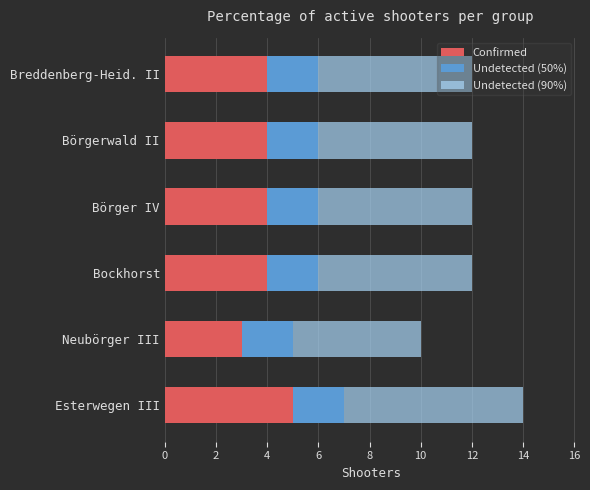

Read the Confirmed value at Breddenberg-Heid. II.

4